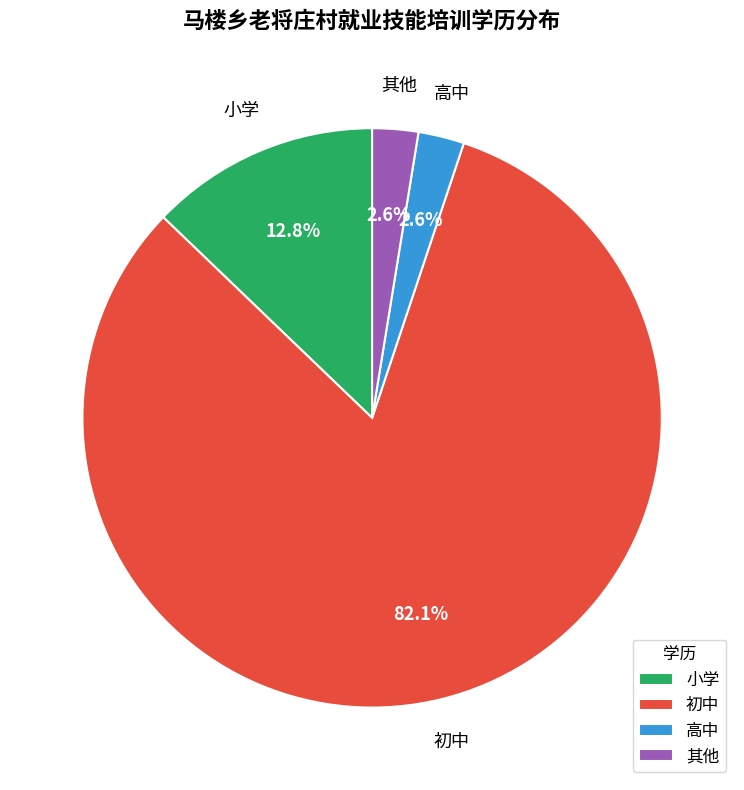

To the nearest percent, what is the difference between the largest and smallest slice percentages?

79%